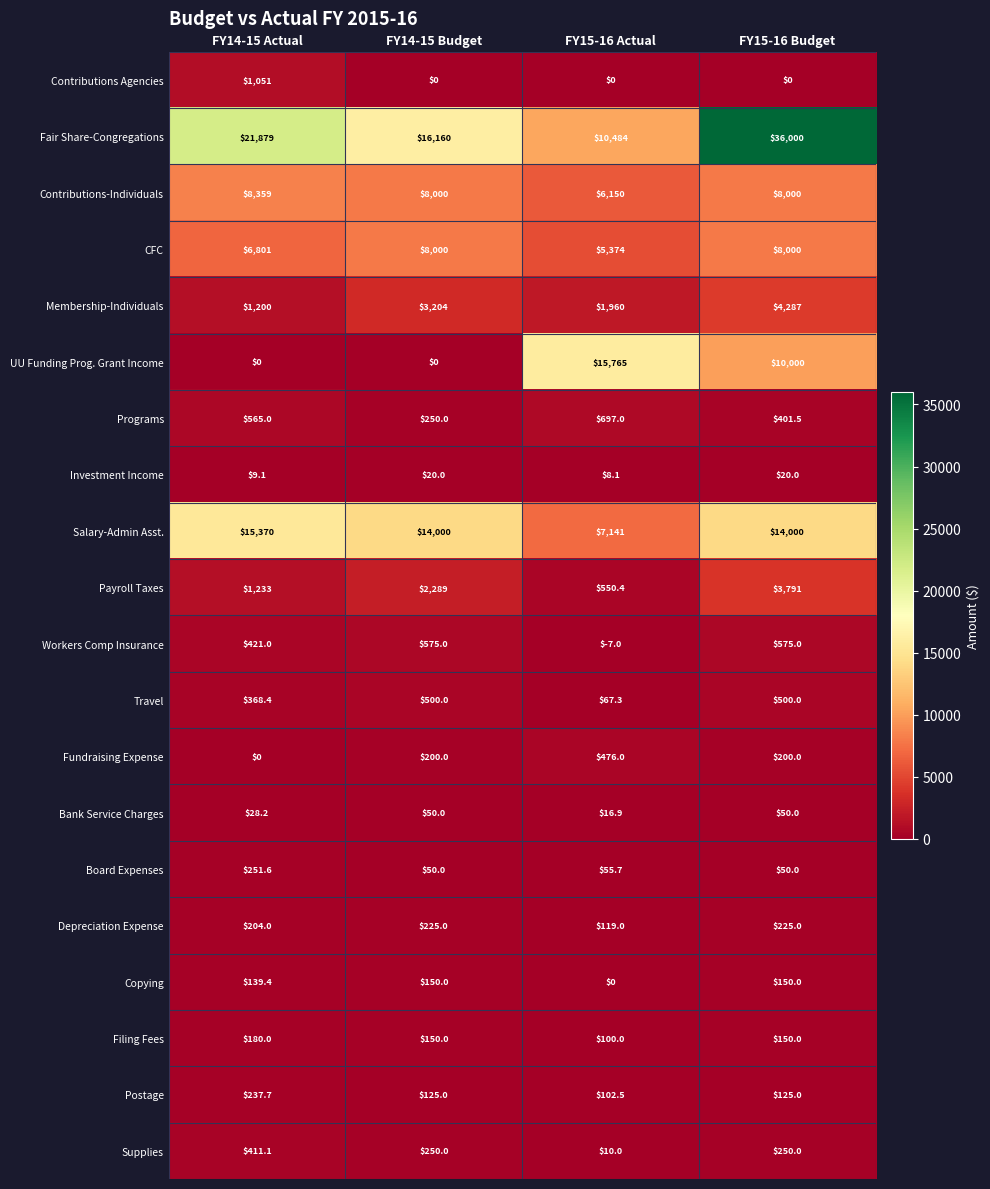

At how many categories does at least one series exceed 27469?

1